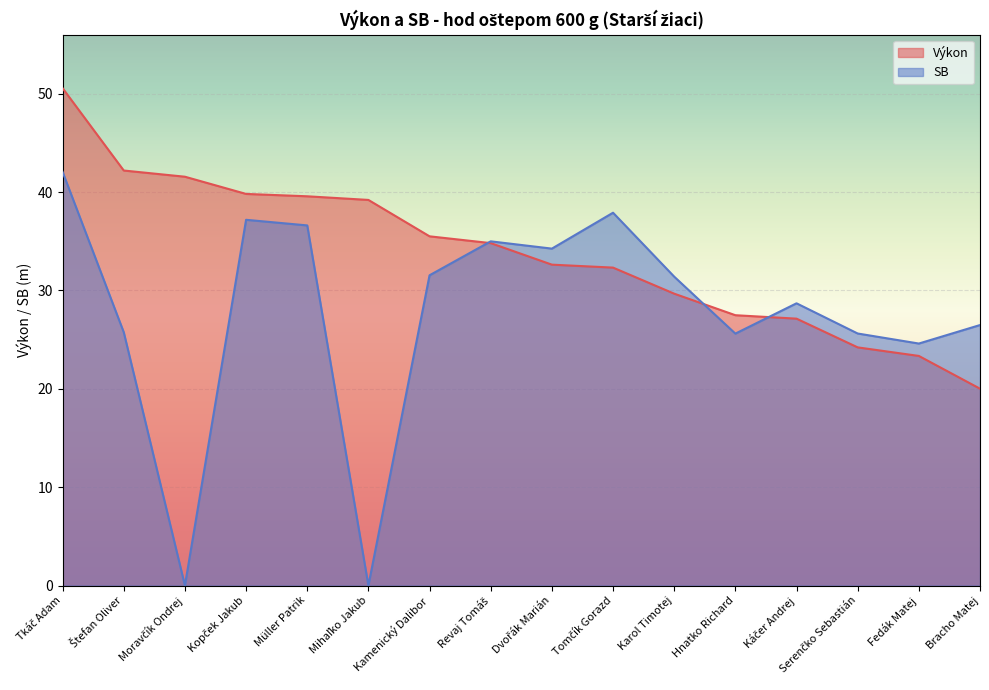

What is the difference between the highest and lowest values at Kopček Jakub?

2.6